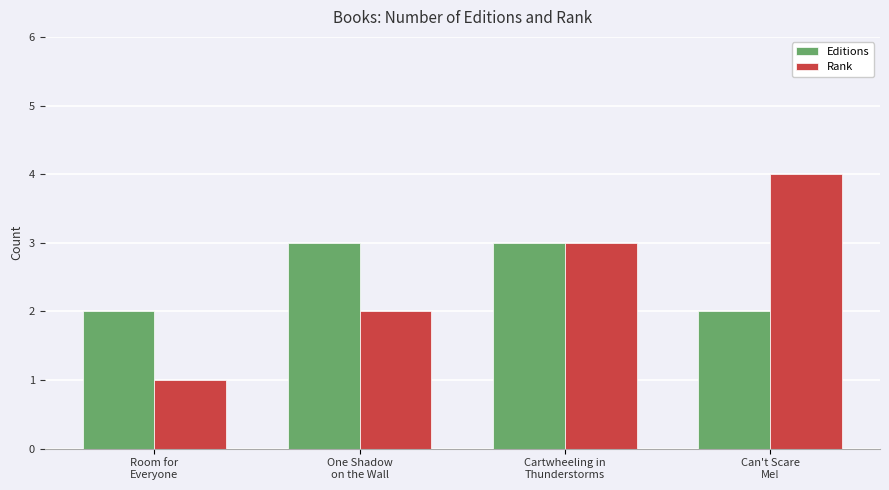

Which series has the largest range (max minus min)?

Rank